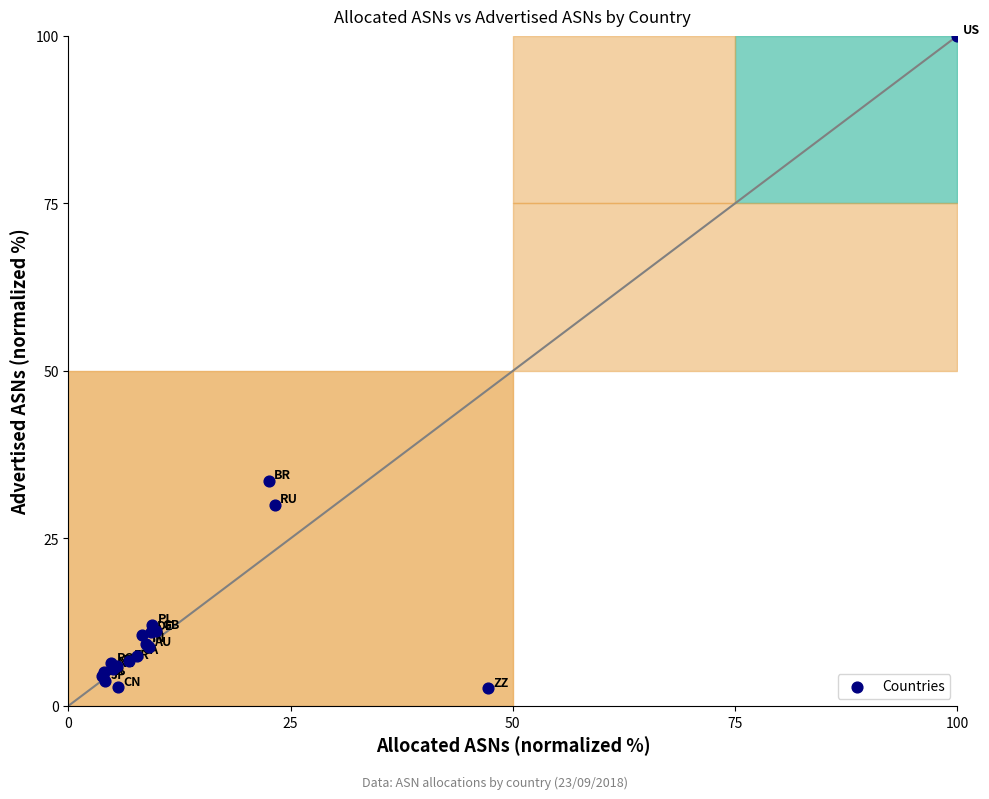

What Y value in the scatter plot is closest to 51?

33.6